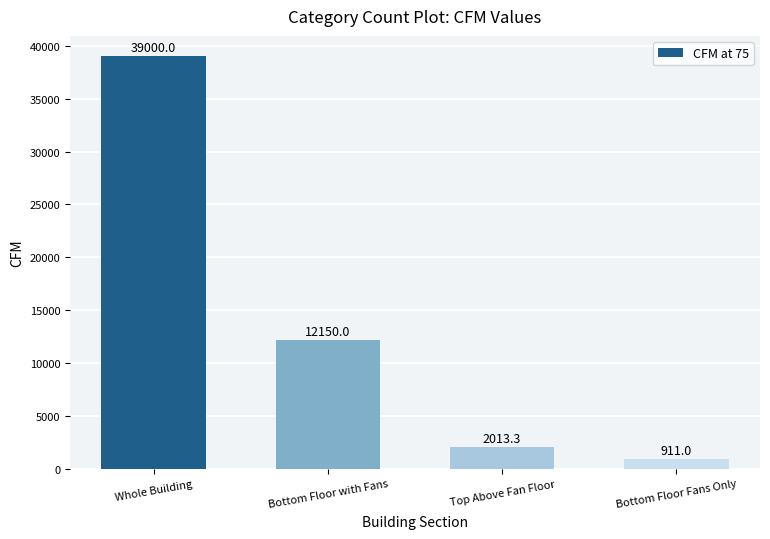

At which category does the chart reach its minimum across all series?

Bottom Floor Fans Only